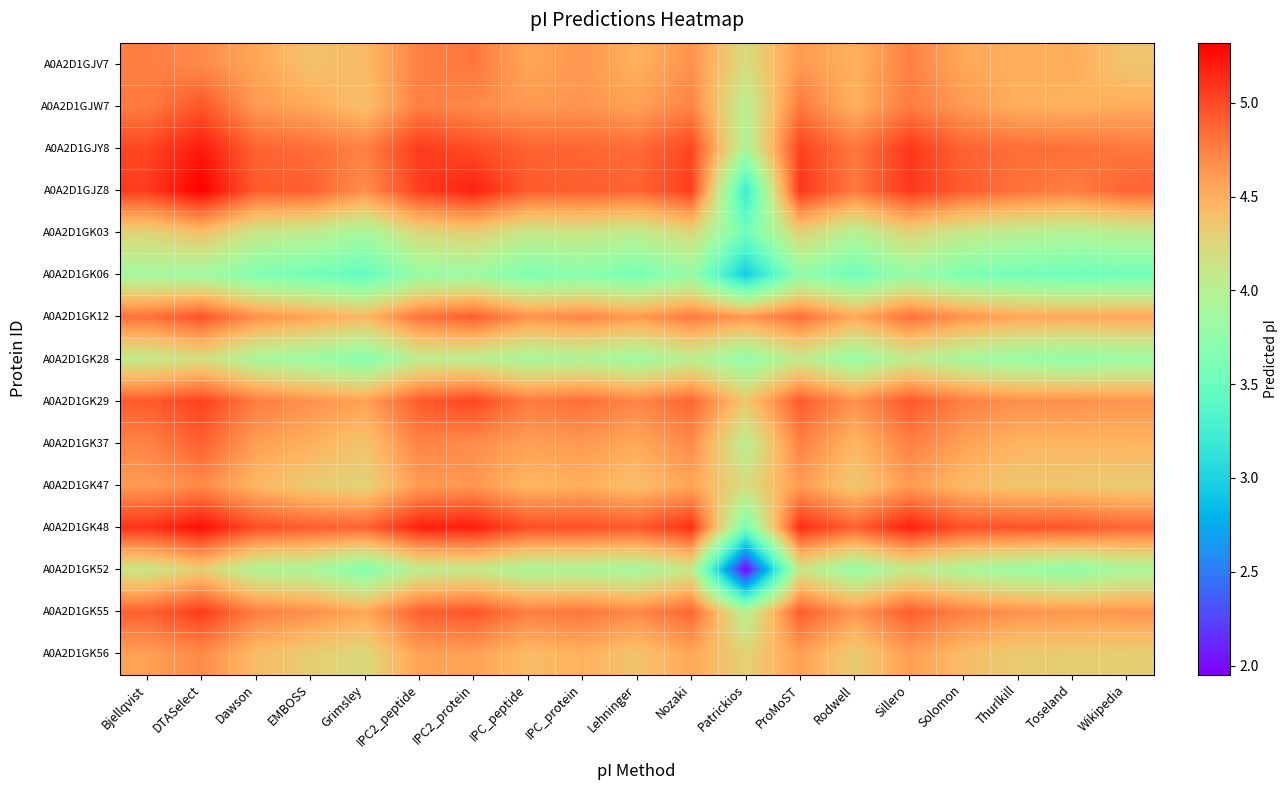

How many series are shown in this chart?

15